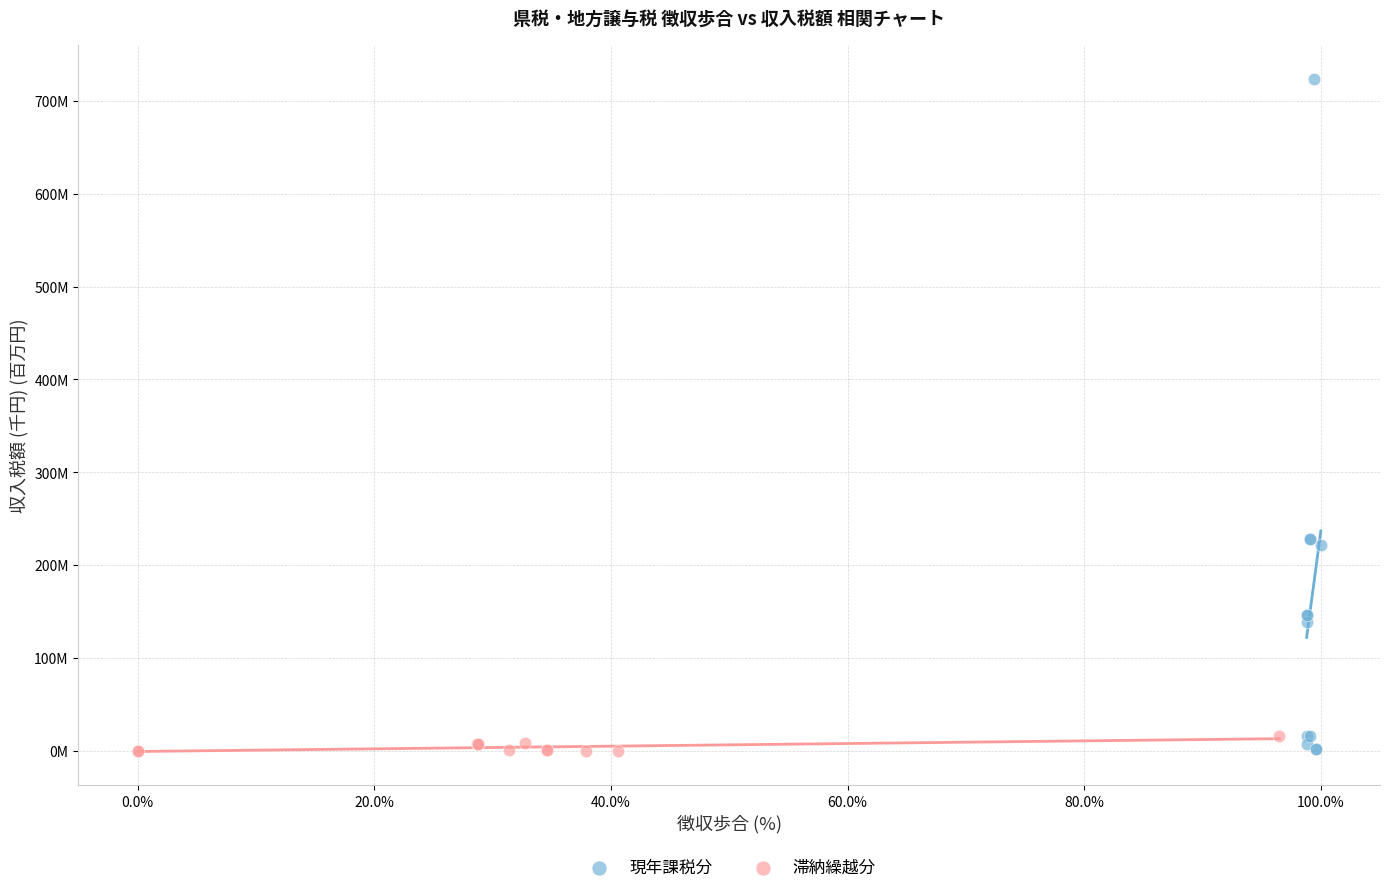

What are all the series names shown in the legend?

現年課税分, 滞納繰越分